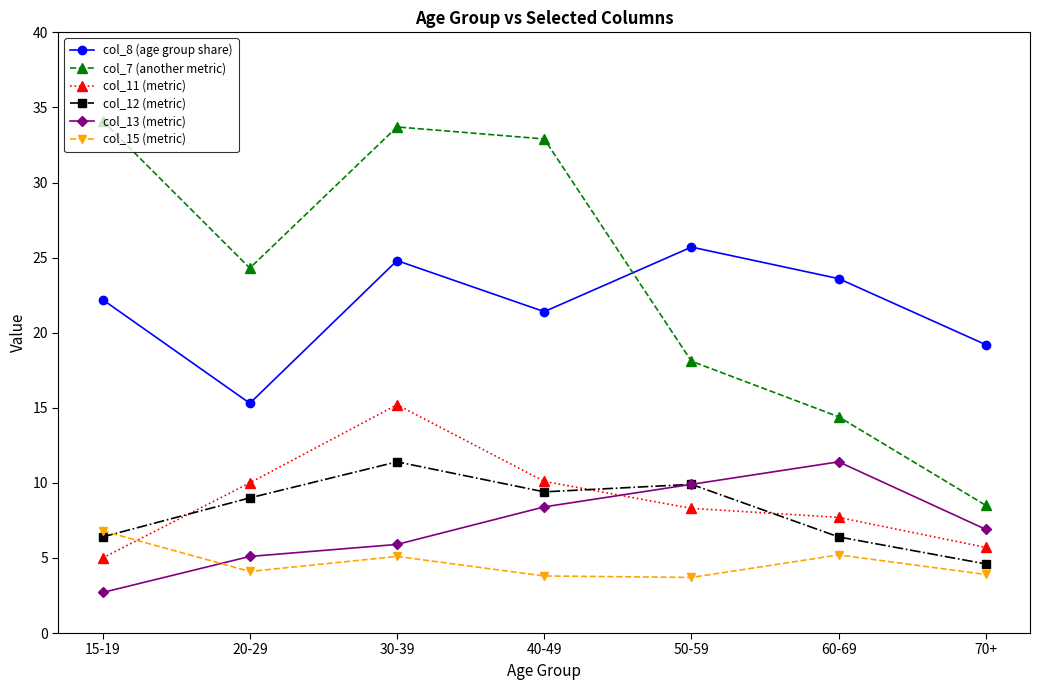

True or false: col_8 (age group share) has a value of 24.8 at 30-39.

True